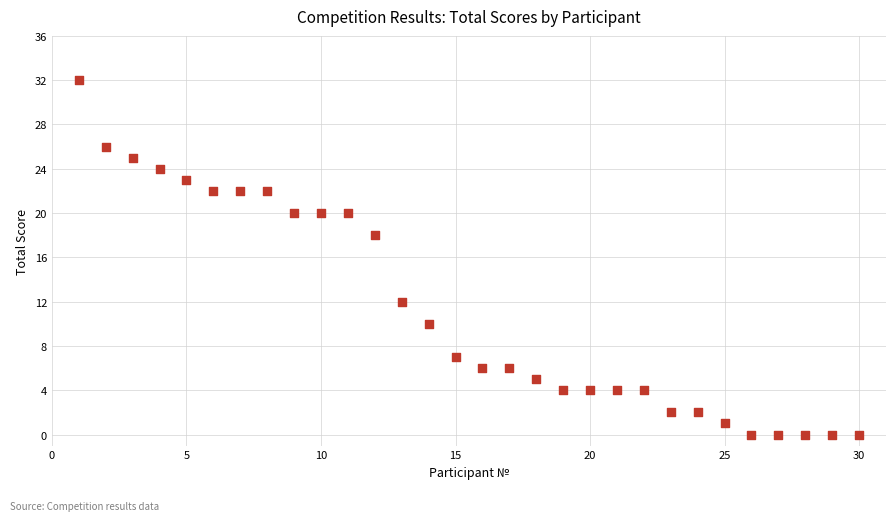

What is the range of X values (max minus min)?

29